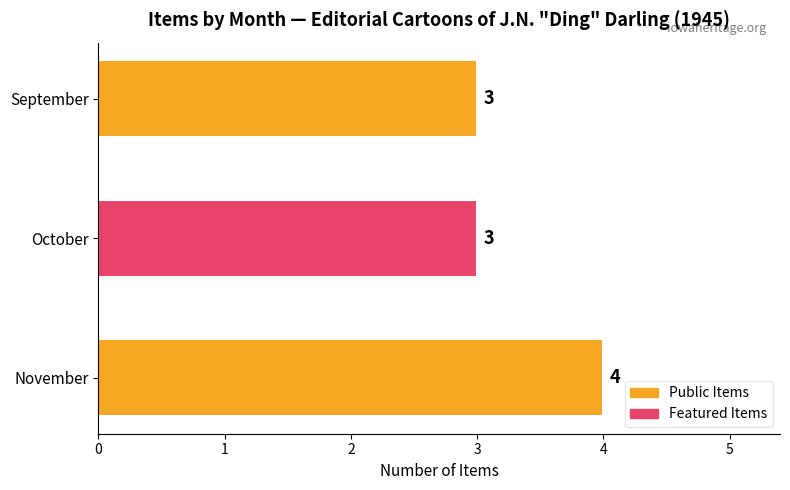

How many series are shown in this chart?

1